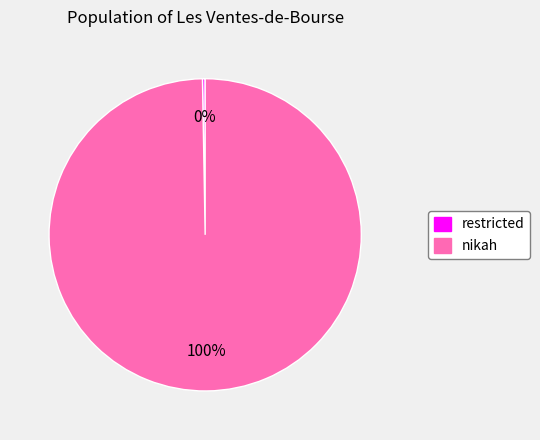

Which category accounts for the majority?

nikah